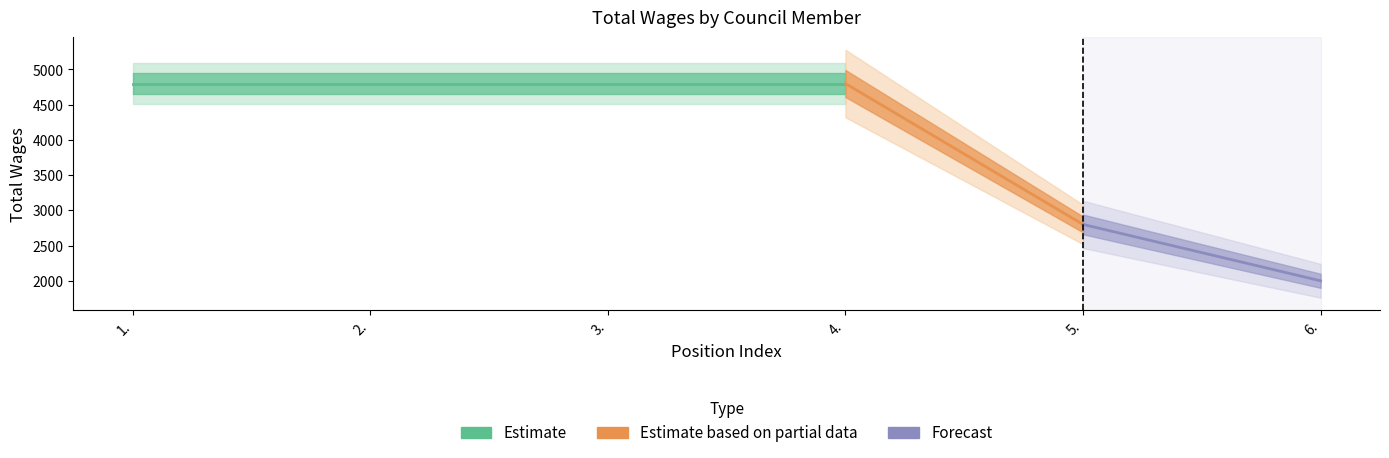

List the labels in order of value, smallest first.

6., 5., 1., 2., 3., 4.